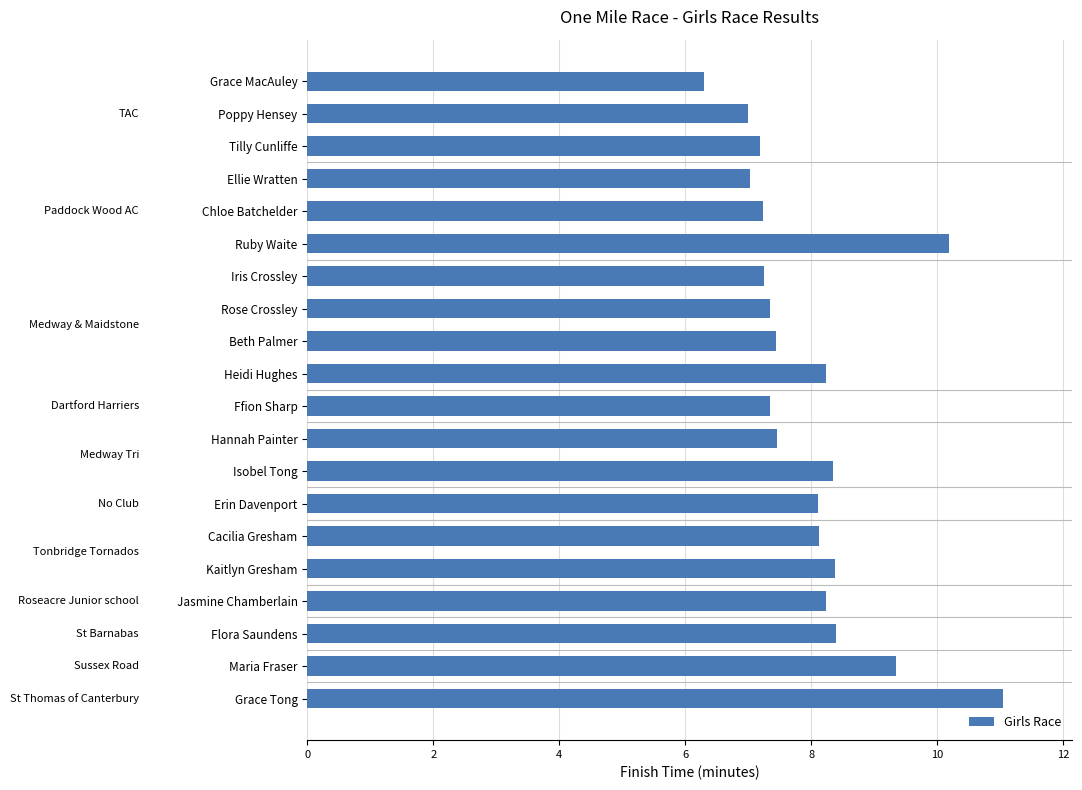

What is the difference between the second highest and second lowest values?

3.2